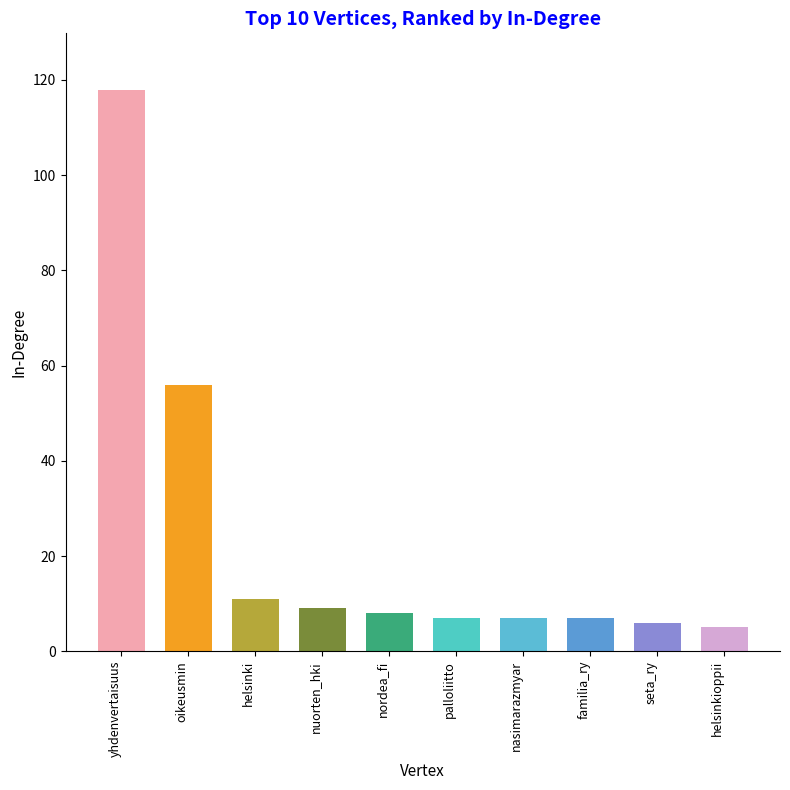

What position from the right is familia_ry?

3